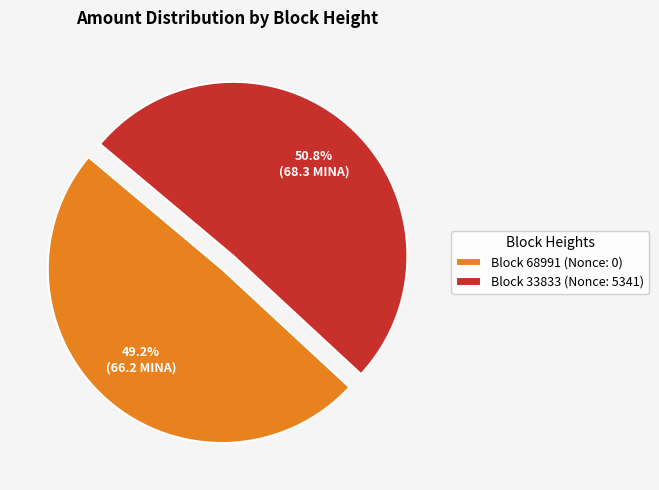

Which slice is the smallest?

Block 68991 (Nonce: 0)